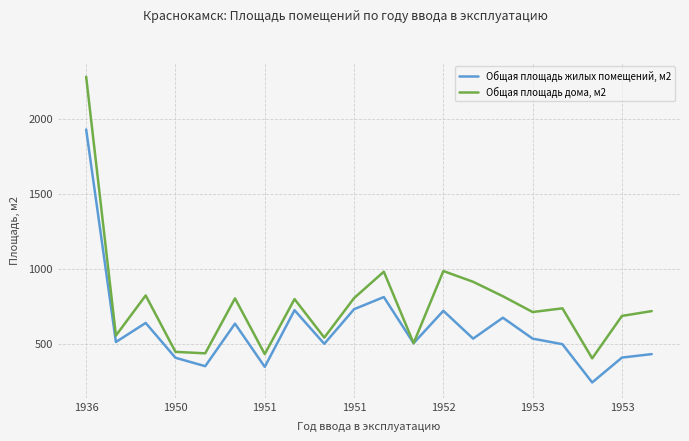

Rank the series by their average value, from lowest to highest.

Общая площадь жилых помещений, м2, Общая площадь дома, м2